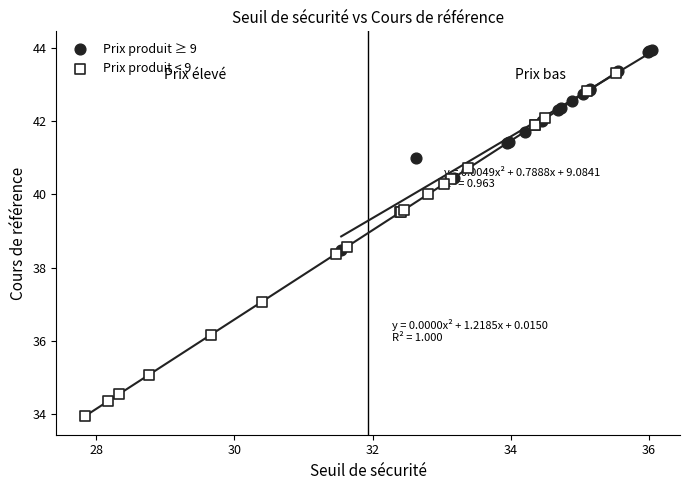

Which series reaches the minimum Y coordinate?

Prix produit < 9